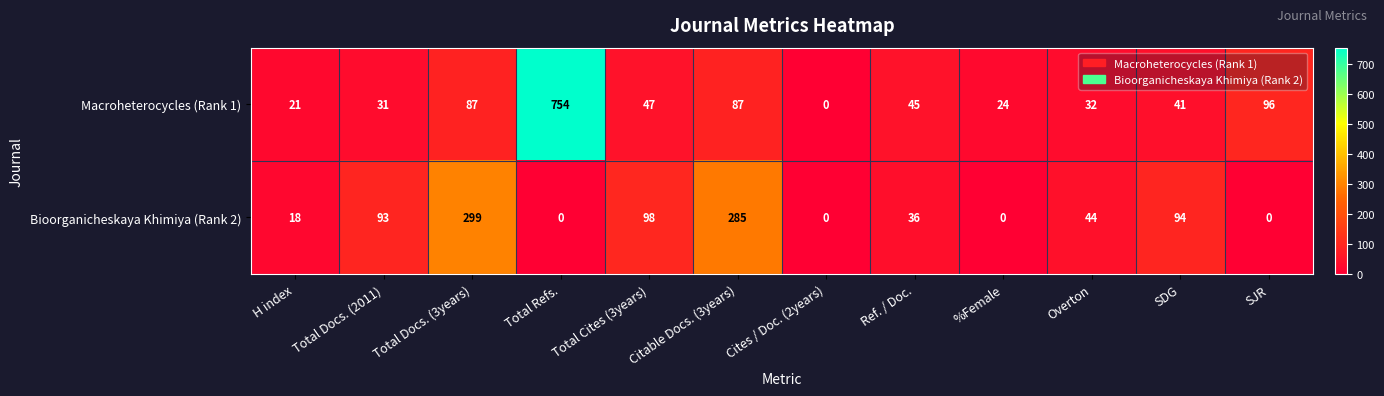

How many values in the Macroheterocycles (Rank 1) series are below 45?

6